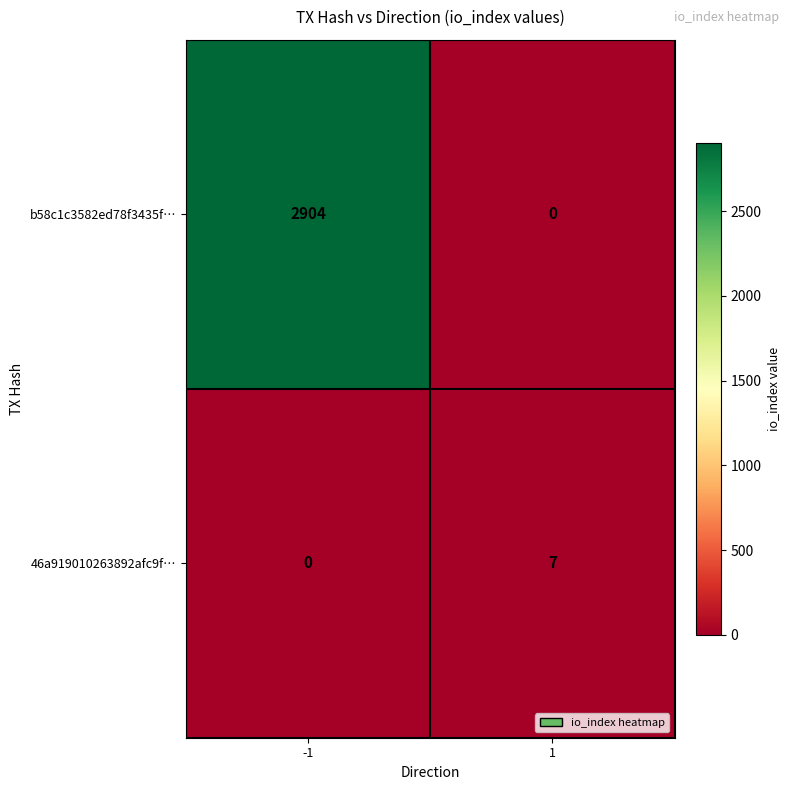

Reading left to right, what are all the values shown in this chart?

b58c1c3582ed78f3435f…: 2904	0
46a919010263892afc9f…: 0	7